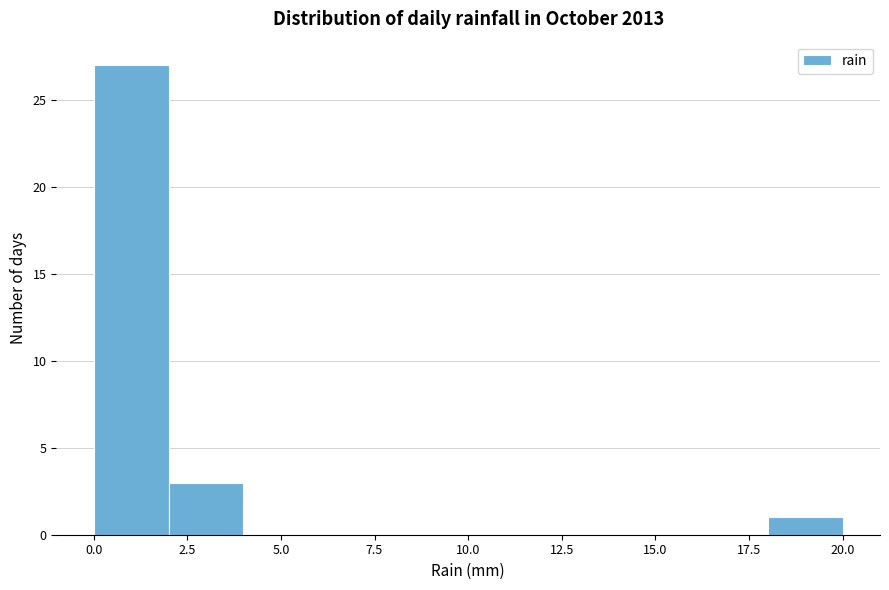

How tall is the bar that spans 0 to 2 on the x-axis? The values are not printed on the chart, so give them approximately, as read against the axis.

27